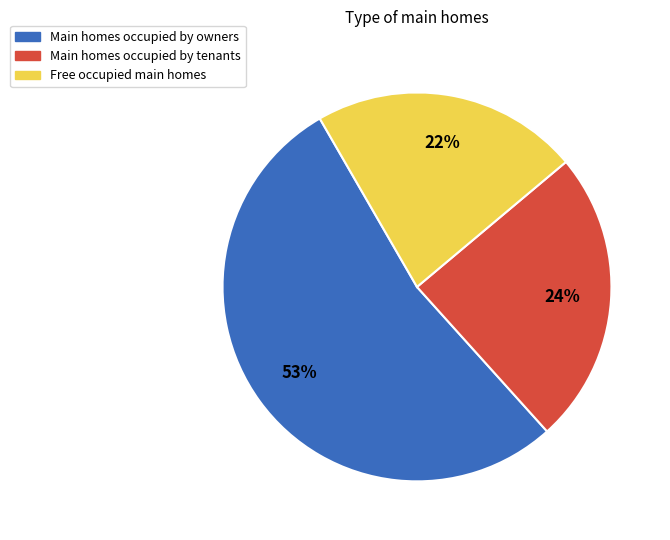

Is there a majority slice in this chart?

Yes